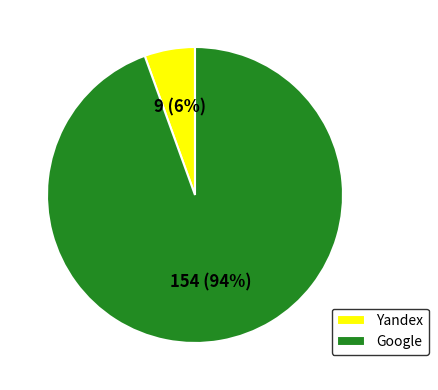

To the nearest percent, what is the combined percentage of Google and Yandex?

100%